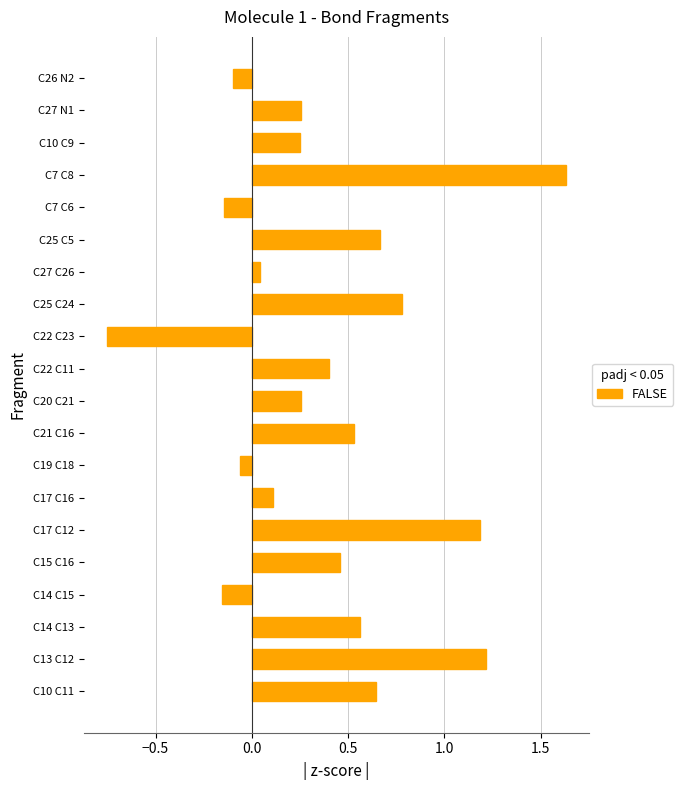

What is the change in value from C22 C23 to C7 C8?

+2.4